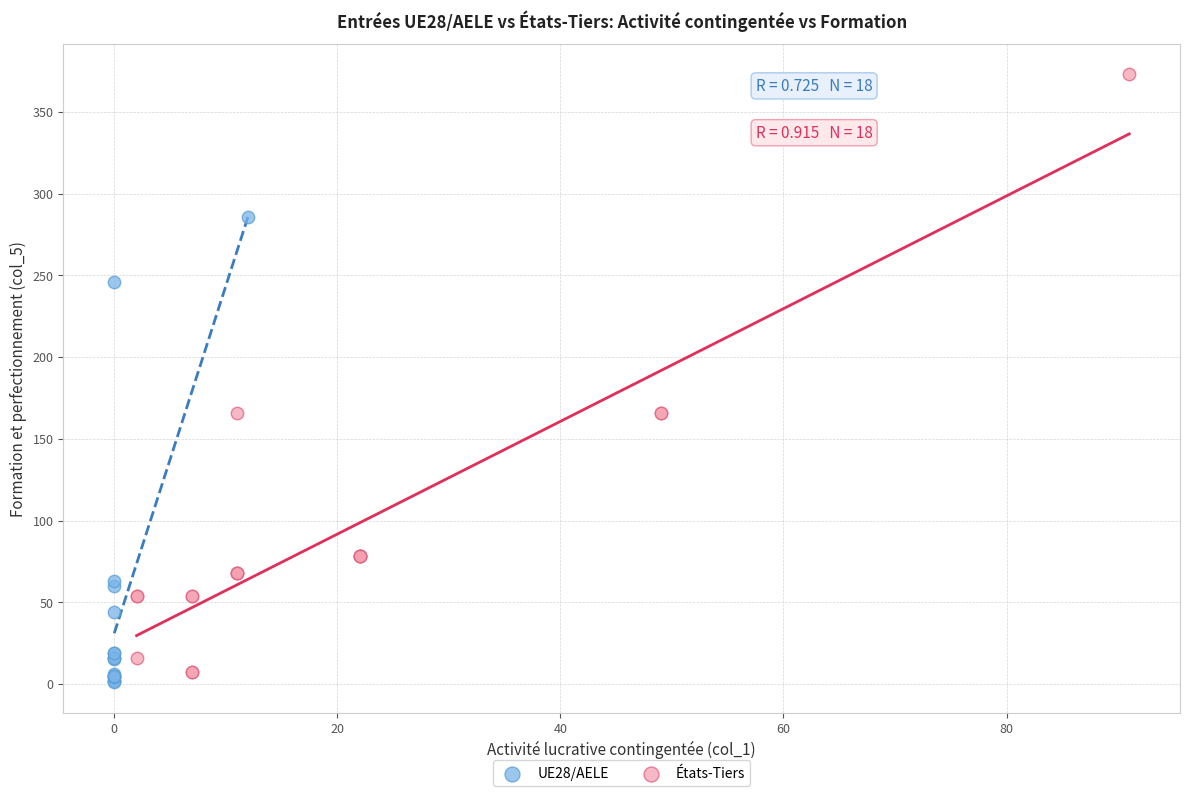

Which series contains the highest Y value?

États-Tiers